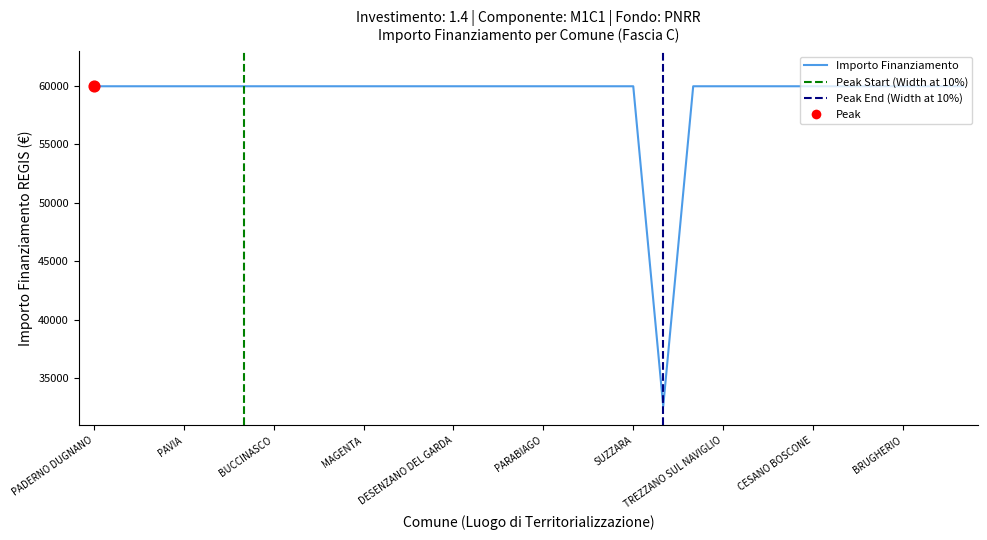

Between VOGHERA and VIGEVANO, which is larger?

VOGHERA